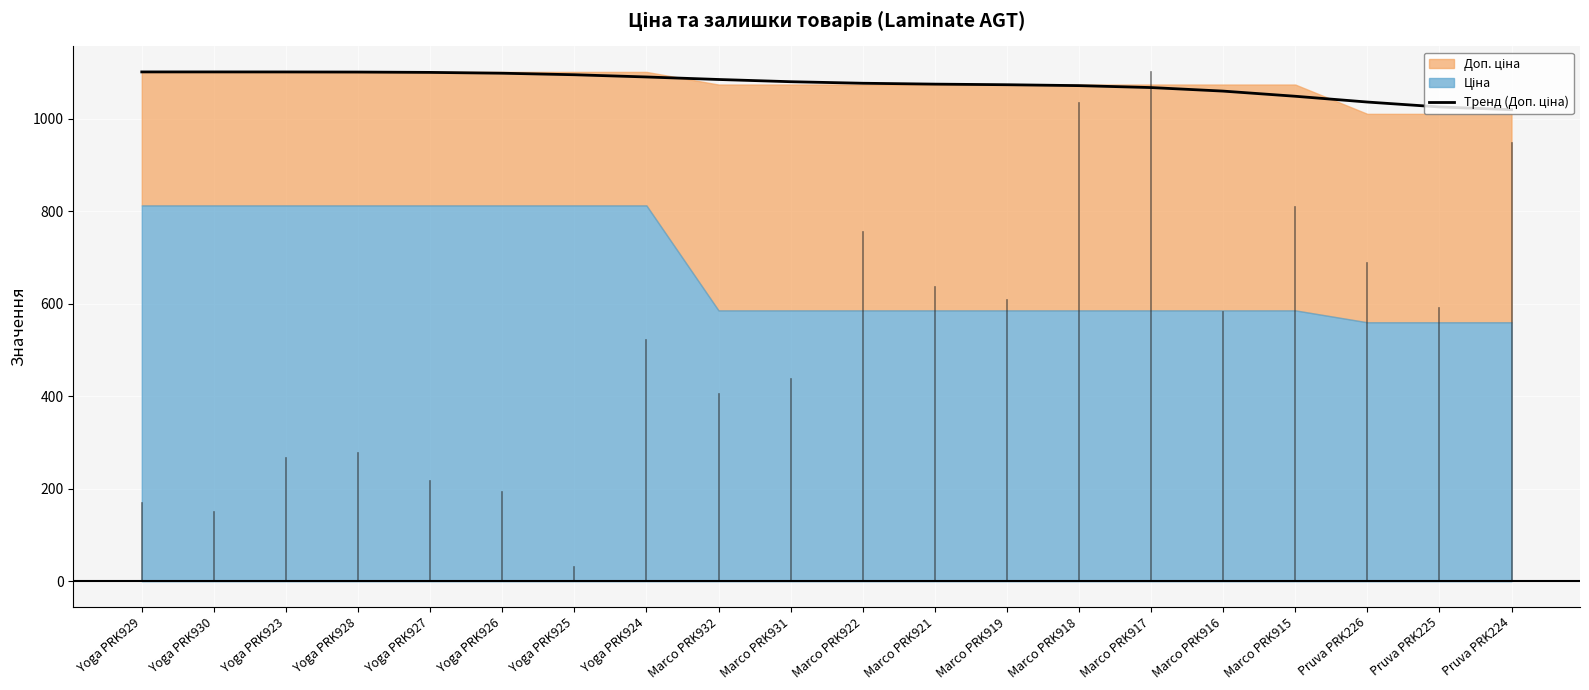

Where does the data first go above 1080?

Yoga PRK929